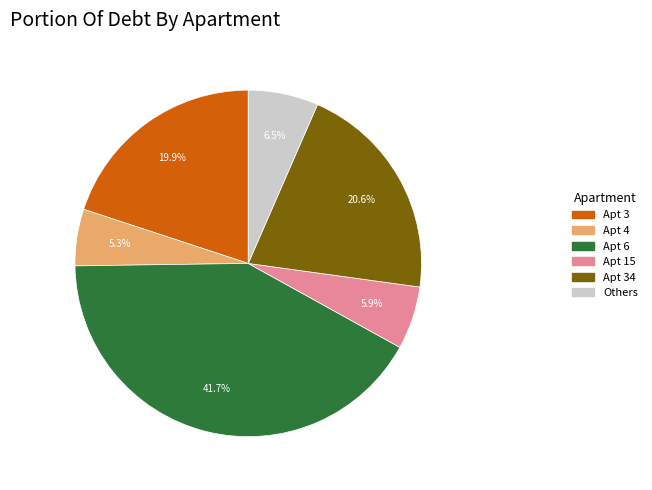

Rank the categories by value from highest to lowest.

Apt 6, Apt 34, Apt 3, Others, Apt 15, Apt 4